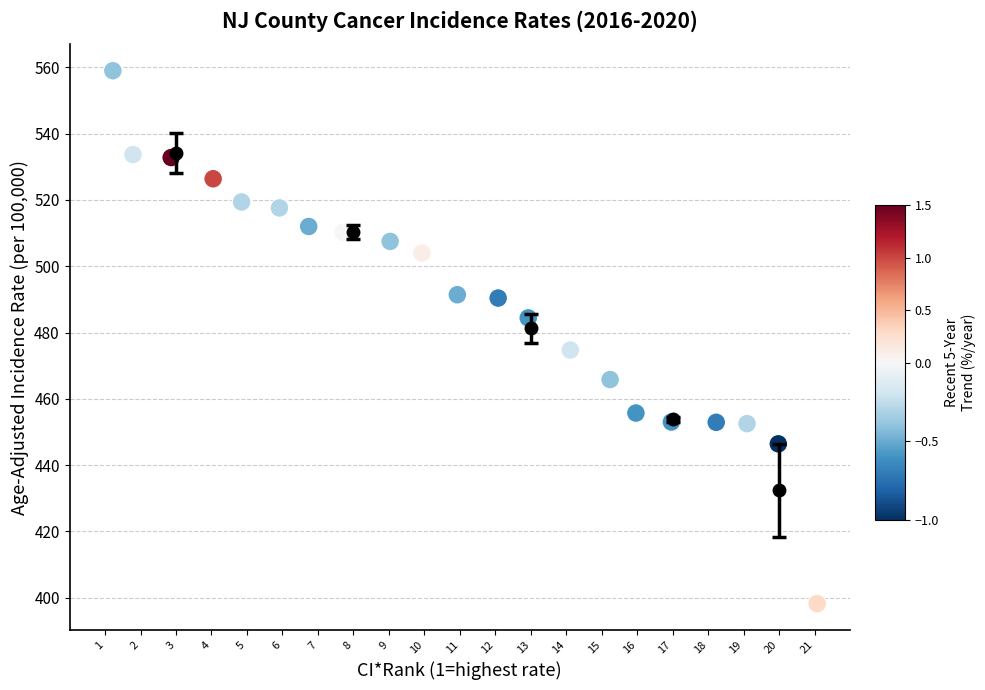

What Y value in the scatter plot is closest to 478?

474.7